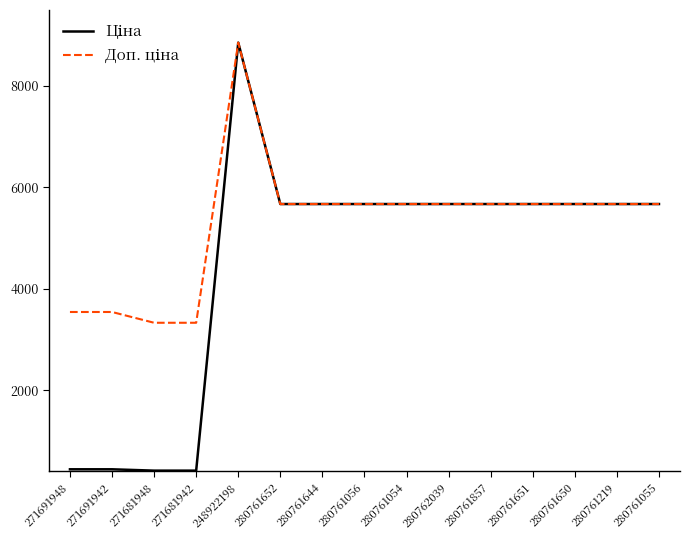

At which category is the sum across all series the highest?

248922198